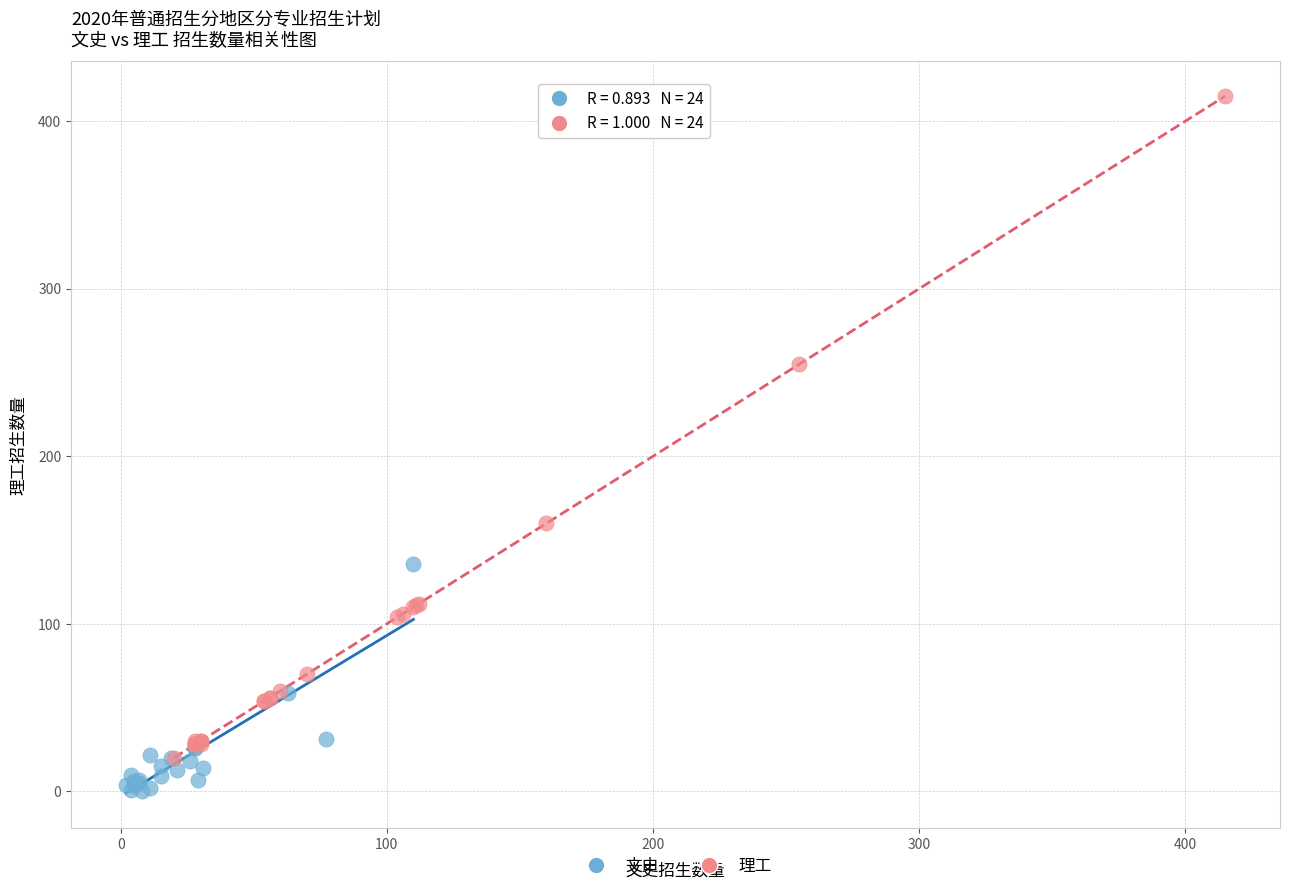

What are all the series names shown in the legend?

文史, 理工